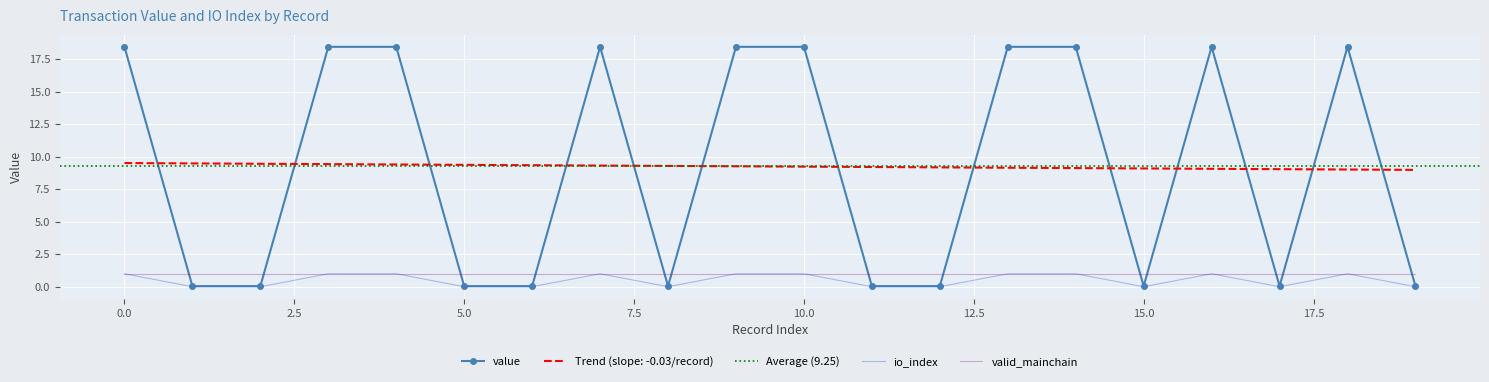

What is the sum of the value values at 16 and 15?

1.0